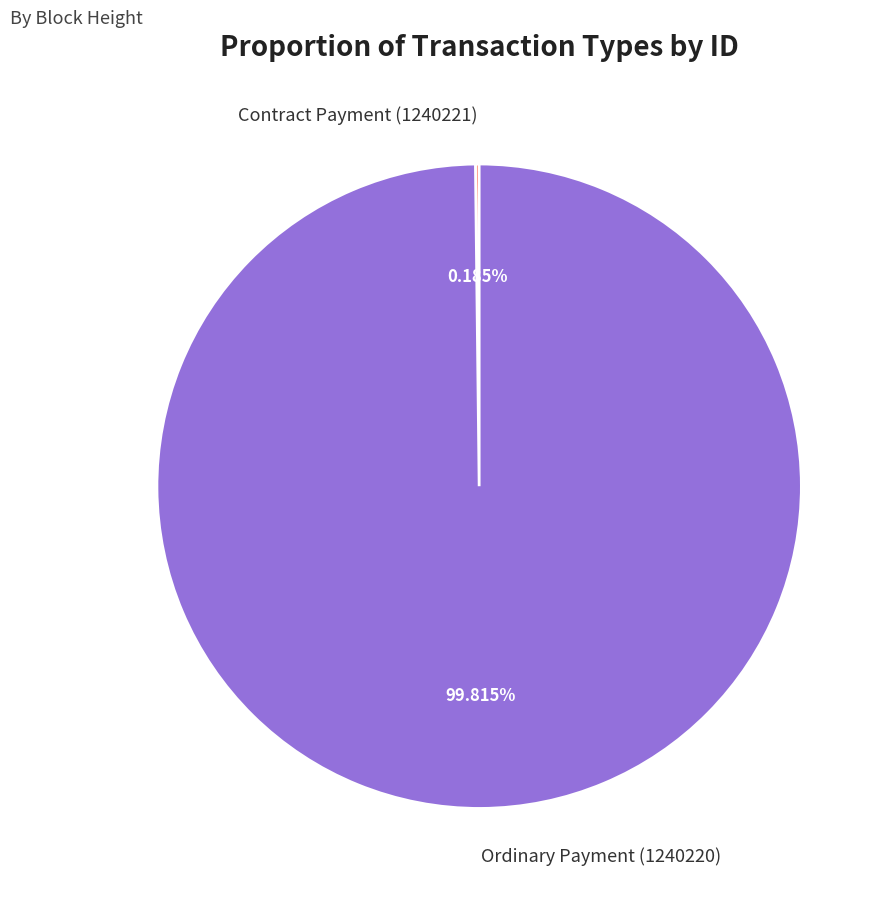

Which category accounts for the majority?

Ordinary Payment (1240220)